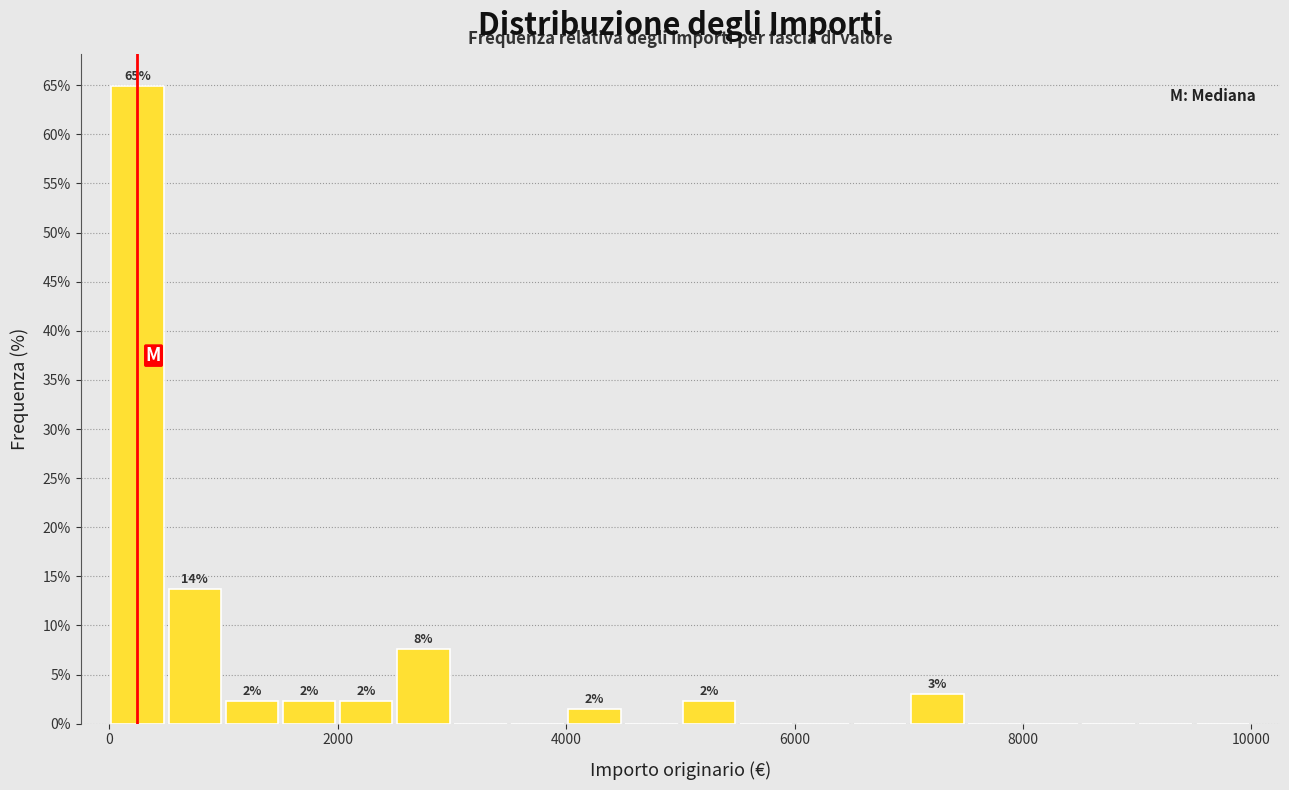

Read against the x-axis, roughly where is the centre of the tallest bar?

200